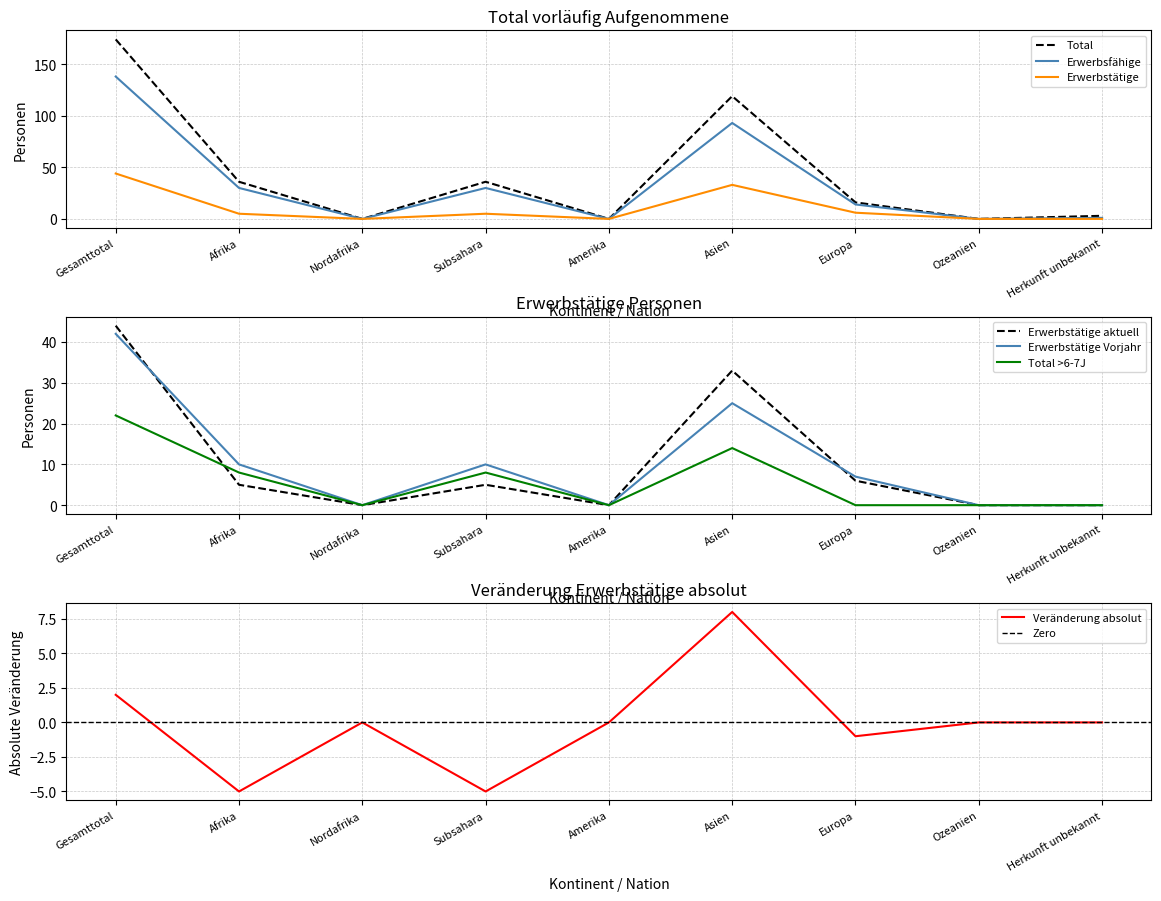

Is the value of Erwerbstätige at Europa greater than the value of Total at Afrika?

No